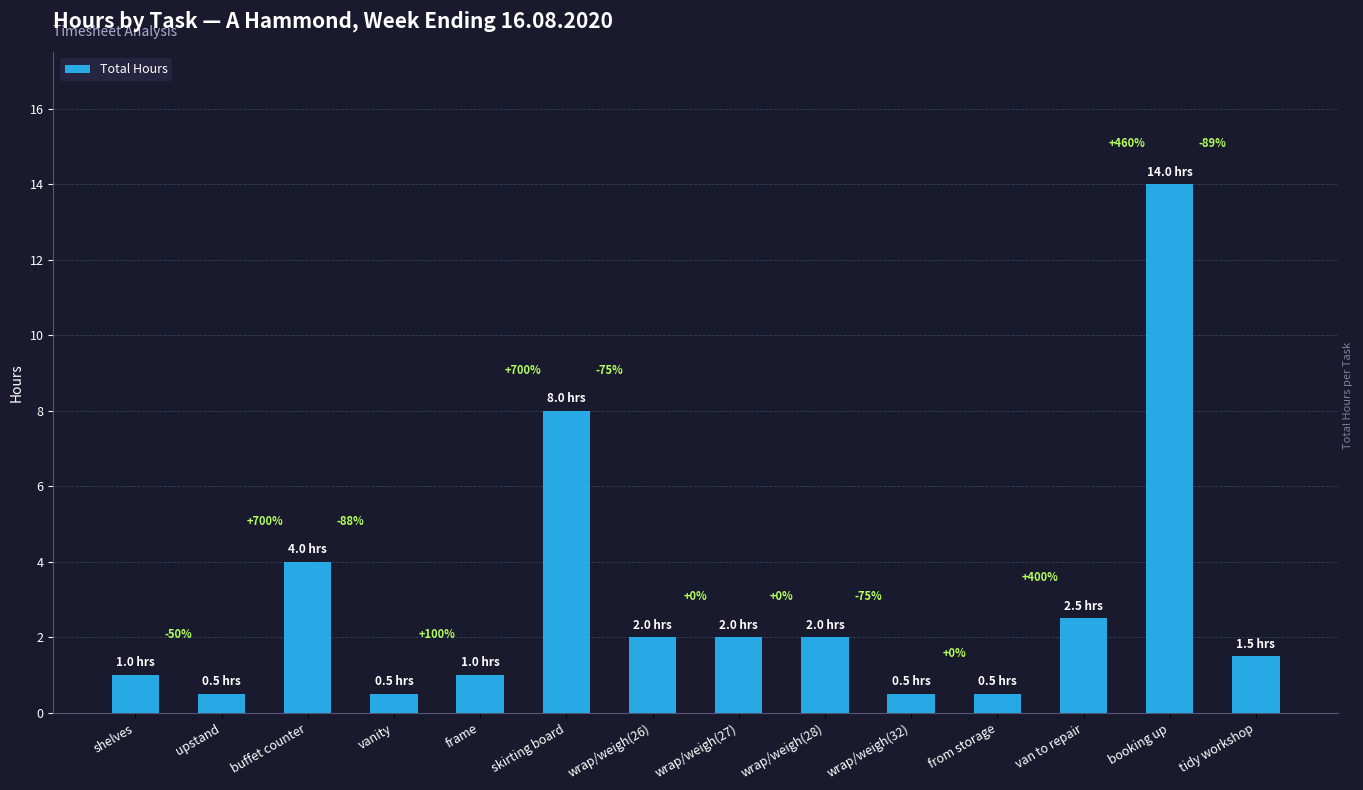

List the labels in order of value, largest first.

booking up, skirting board, buffet counter, van to repair, wrap/weigh(26), wrap/weigh(27), wrap/weigh(28), tidy workshop, shelves, frame, upstand, vanity, wrap/weigh(32), from storage